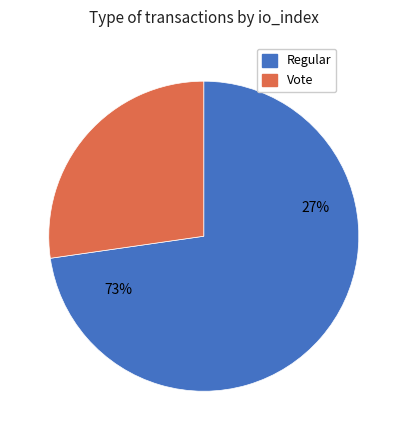

Is it true that Regular is 63% of the pie?

False